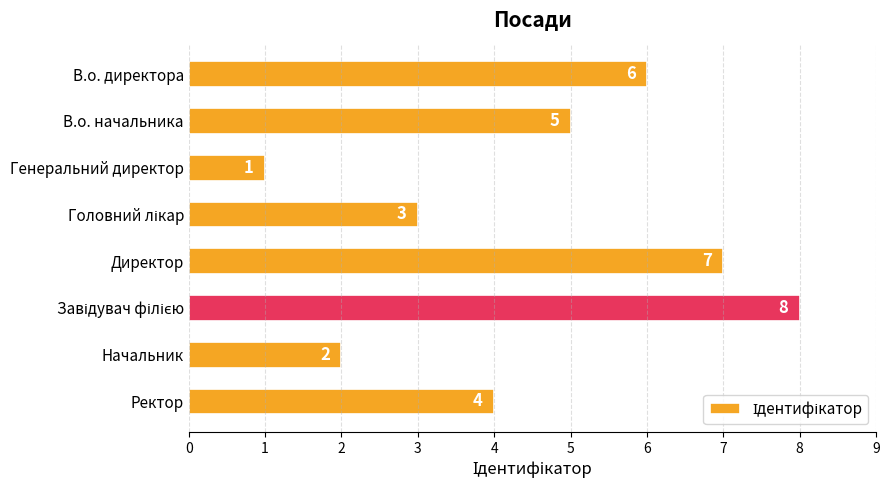

What is the minimum value shown in the chart?

1